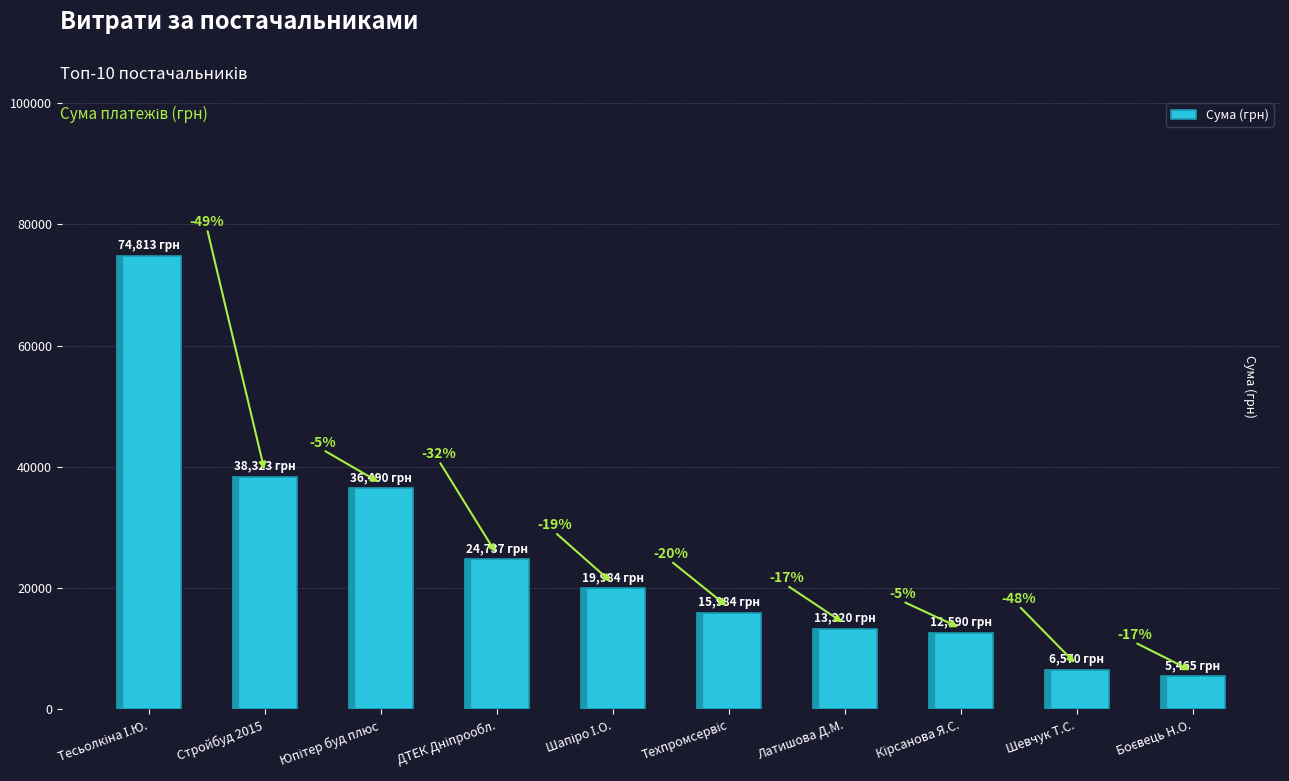

What value does the data have at Юпітер буд плюс?

36490.0